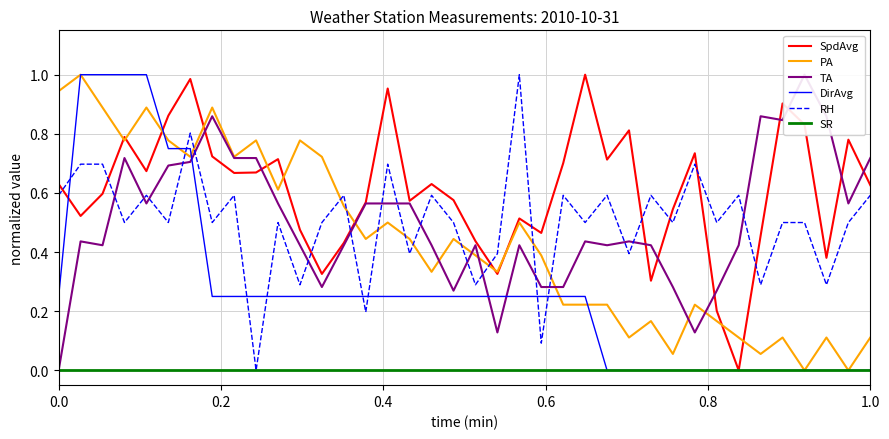

Does the chart have visible grid lines?

Yes